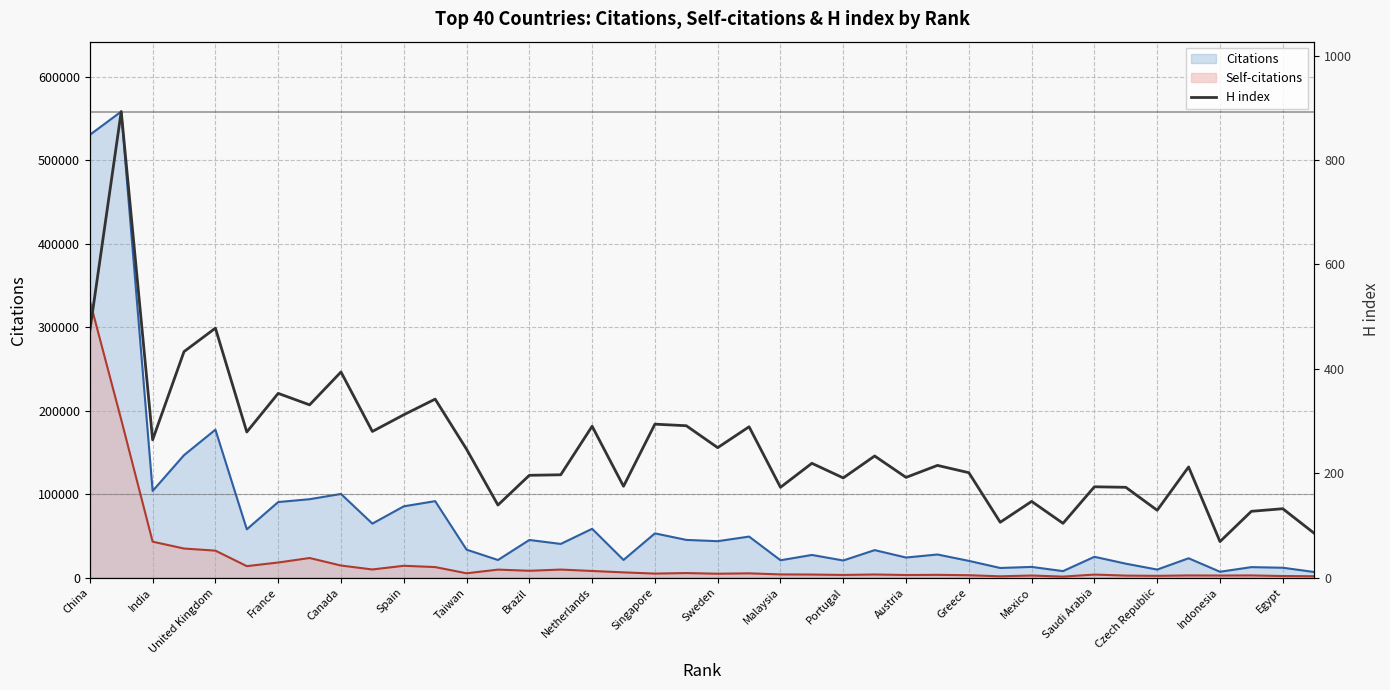

At which label is Citations closest to 282434?

United Kingdom